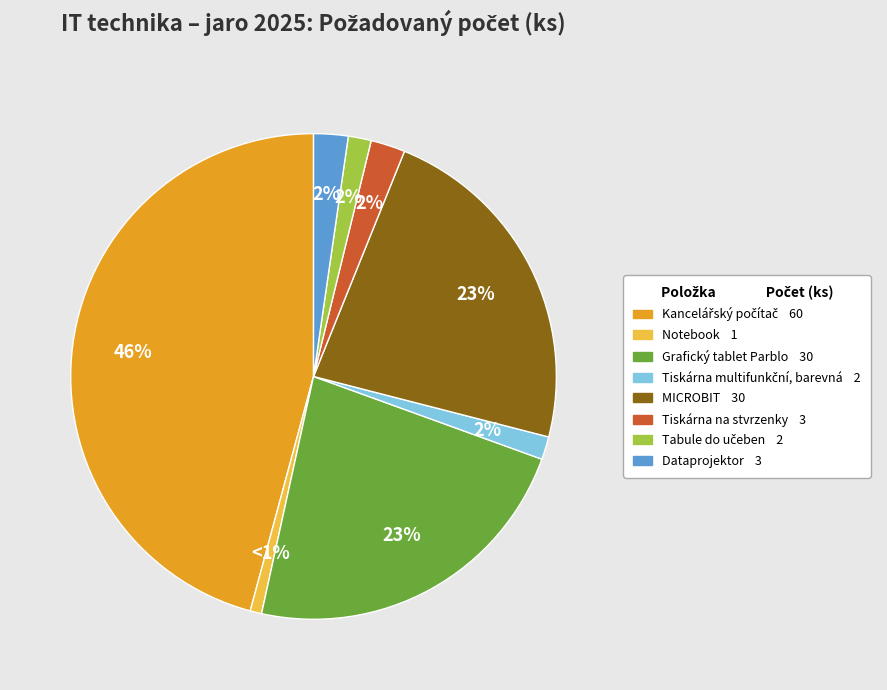

The Grafický tablet Parblo slice represents 15% of the pie. True or false?

False